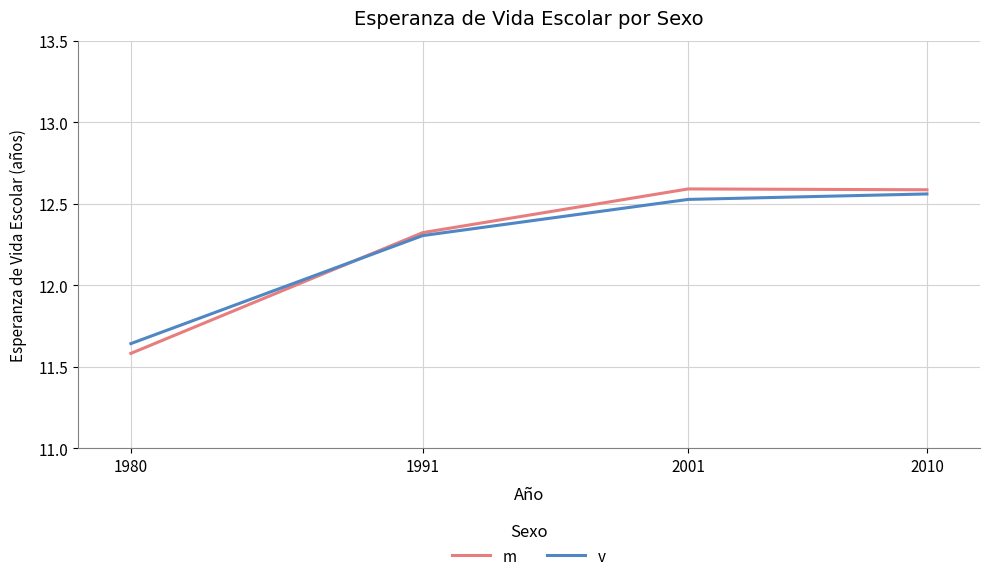

Which category has the lowest value across all series?

1980